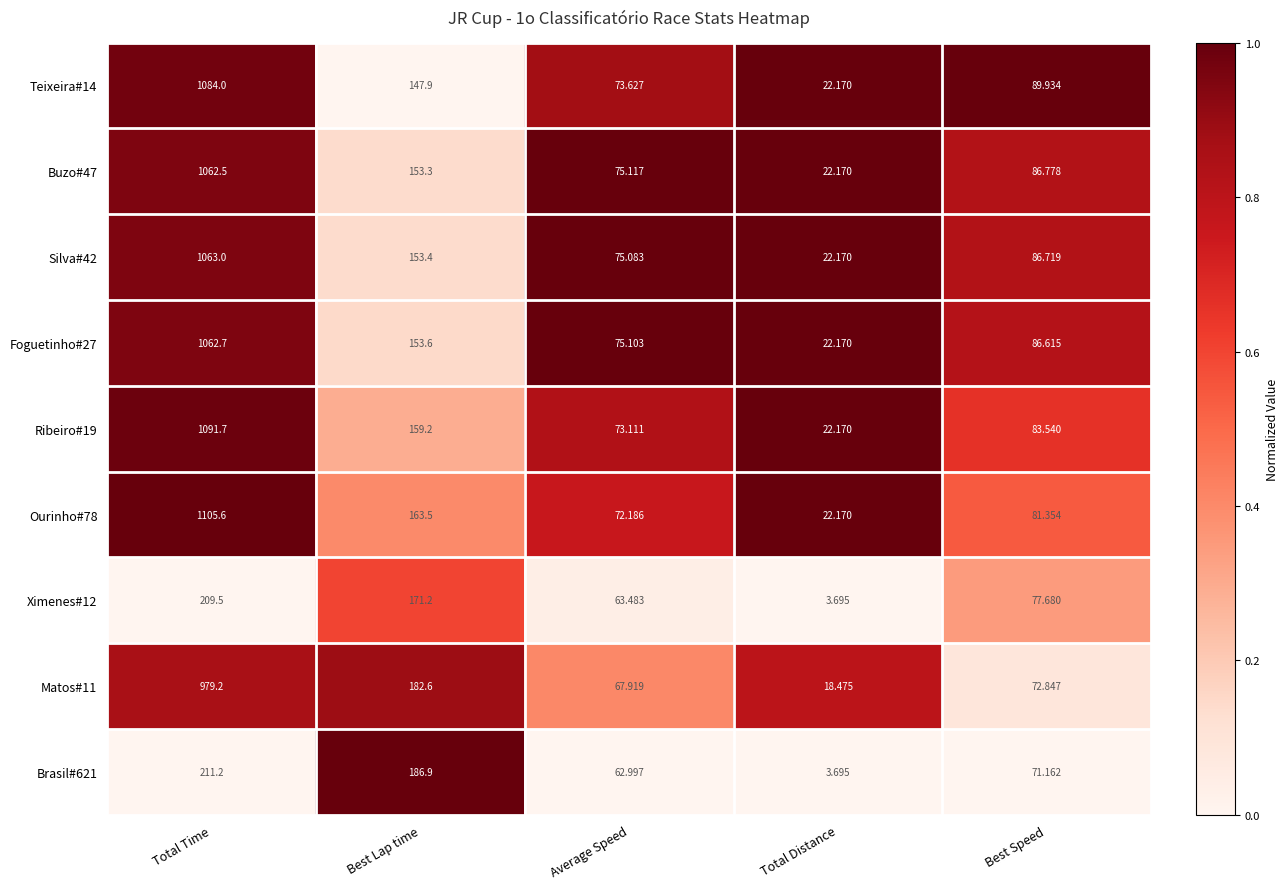

At which label does Foguetinho#27 reach its peak?

Total Time